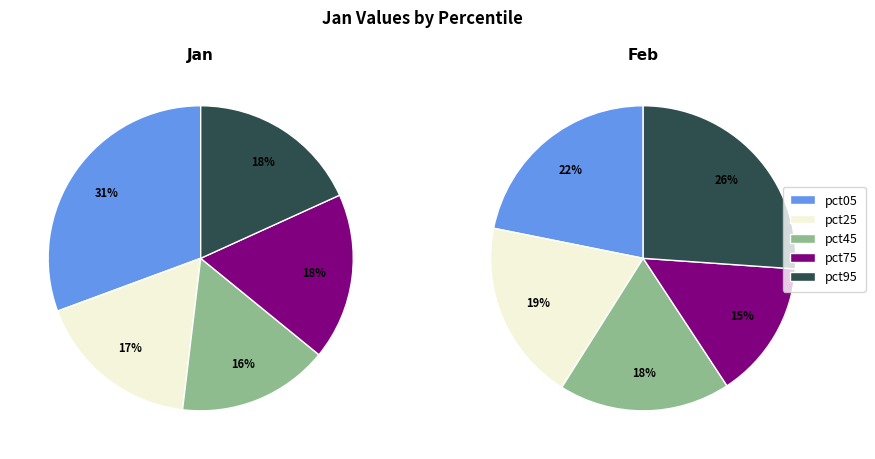

Is there any slice that represents more than half of the pie?

No